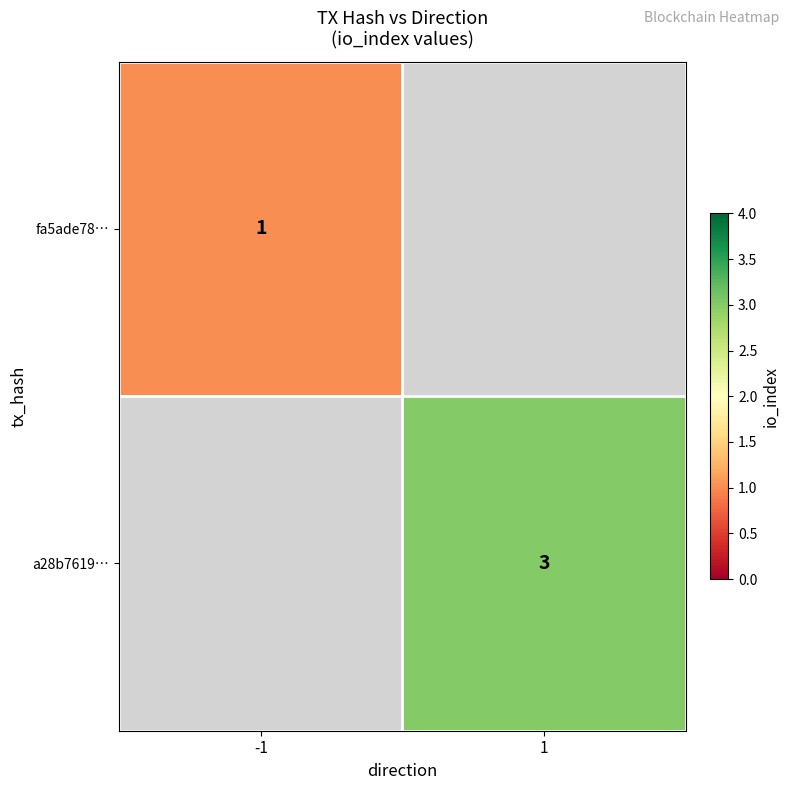

The fa5ade78… series shows 1 at -1. True or false?

True